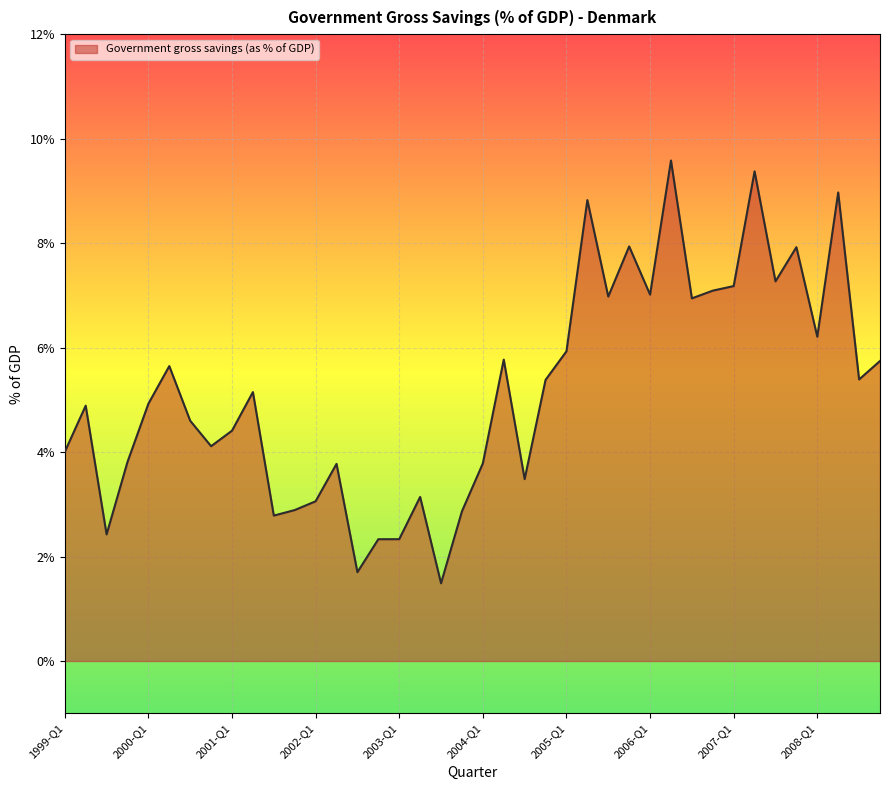

What is the maximum value shown in the chart?

9.6